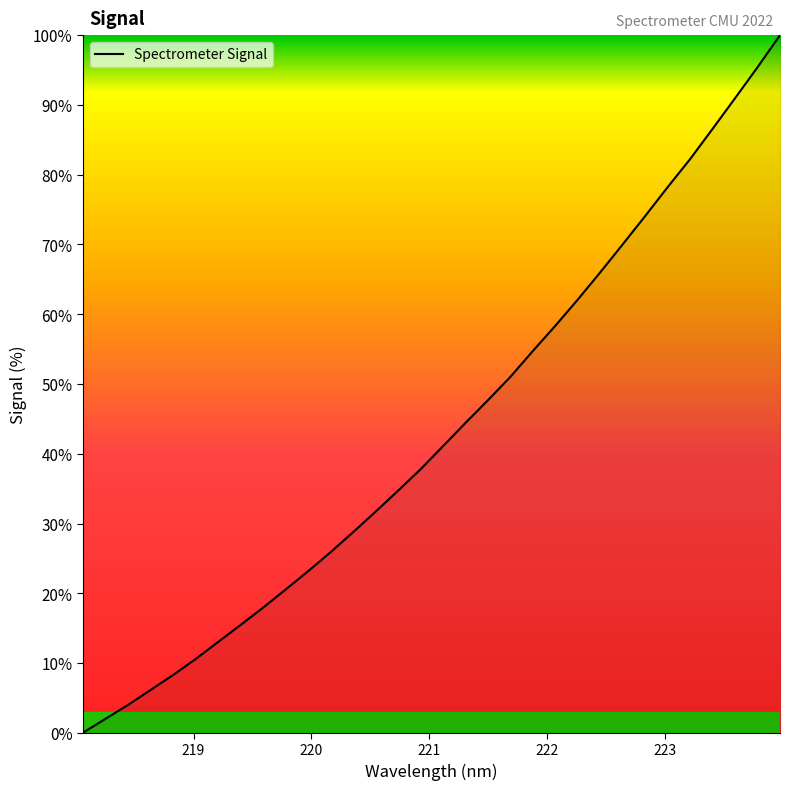

True or false: there are more than 2 points higher than both neighbors.

False